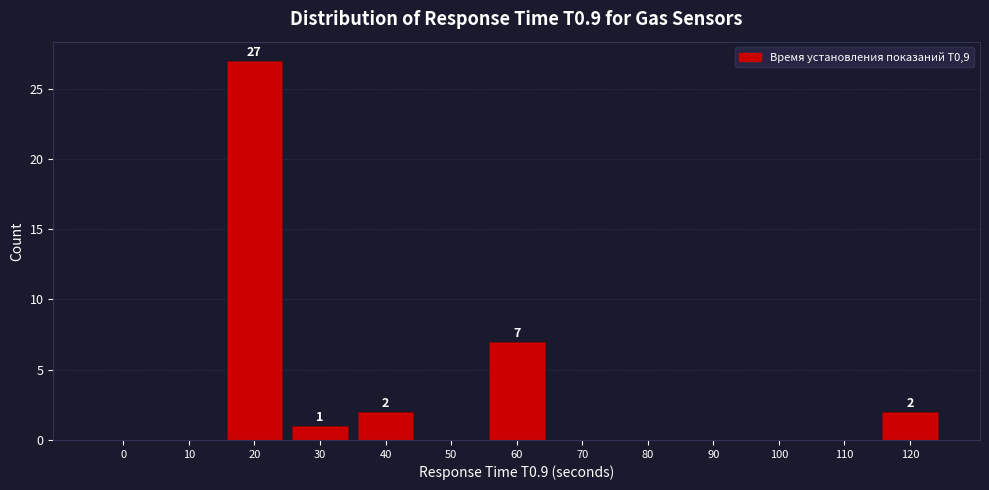

Reading left to right, what are all the values shown in this chart?

0=0	10=0	20=27	30=1	40=2	50=0	60=7	70=0	80=0	90=0	100=0	110=0	120=2